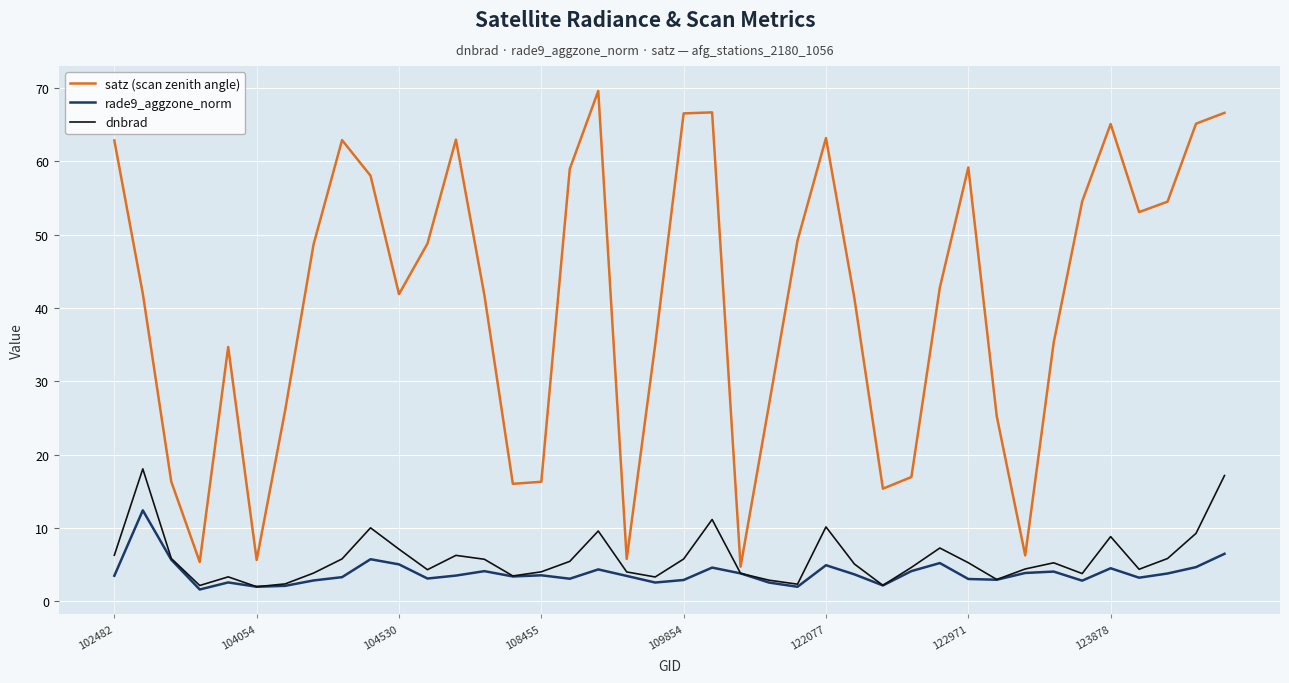

How many distinct data groups are displayed?

3